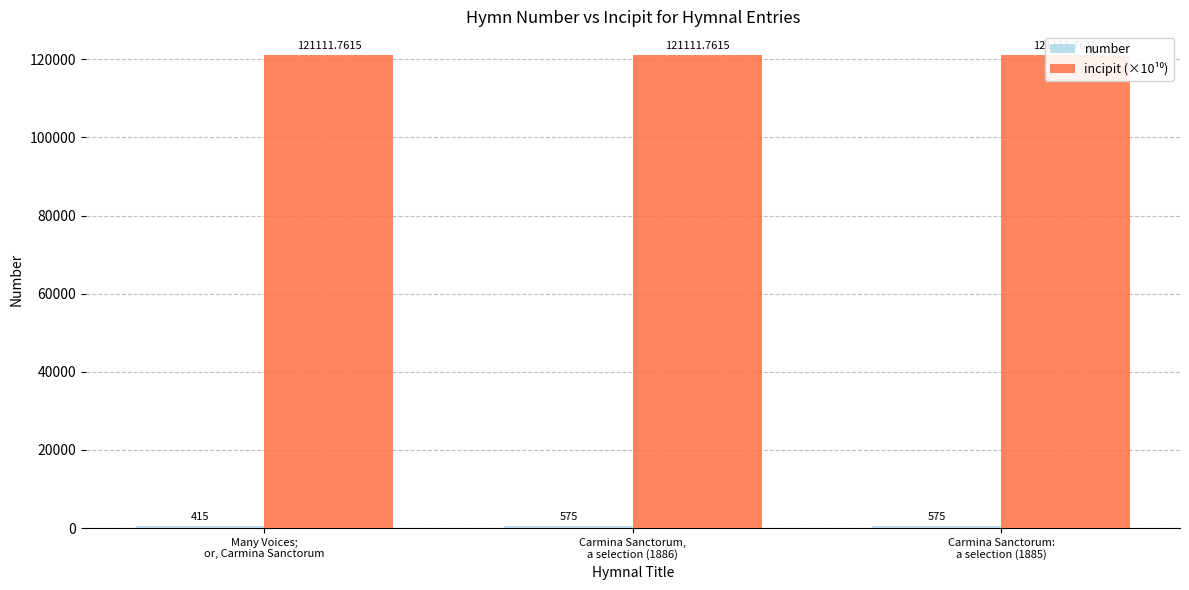

Between Carmina Sanctorum,
a selection (1886) and Carmina Sanctorum:
a selection (1885), which series saw the biggest shift?

number